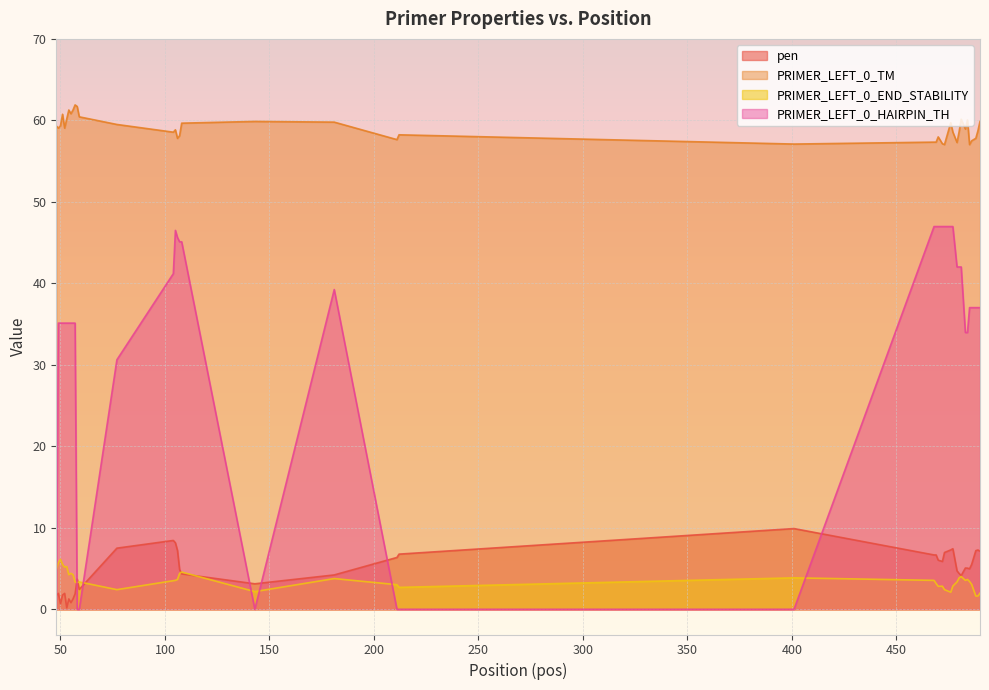

Which series has the largest total across all categories?

PRIMER_LEFT_0_TM